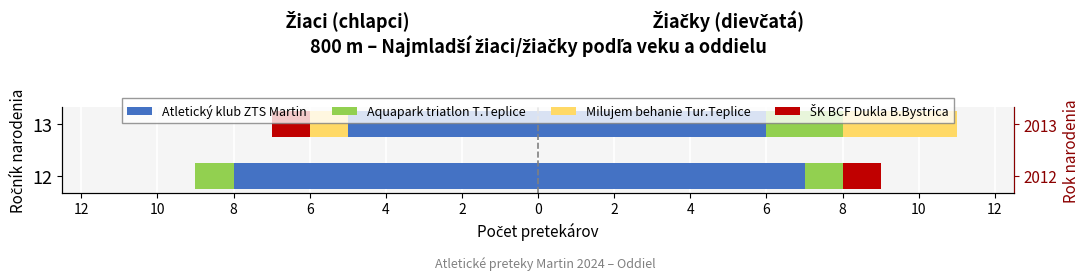

What are all the series names shown in the legend?

Atletický klub ZTS Martin, Aquapark triatlon T.Teplice, Milujem behanie Tur.Teplice, ŠK BCF Dukla B.Bystrica